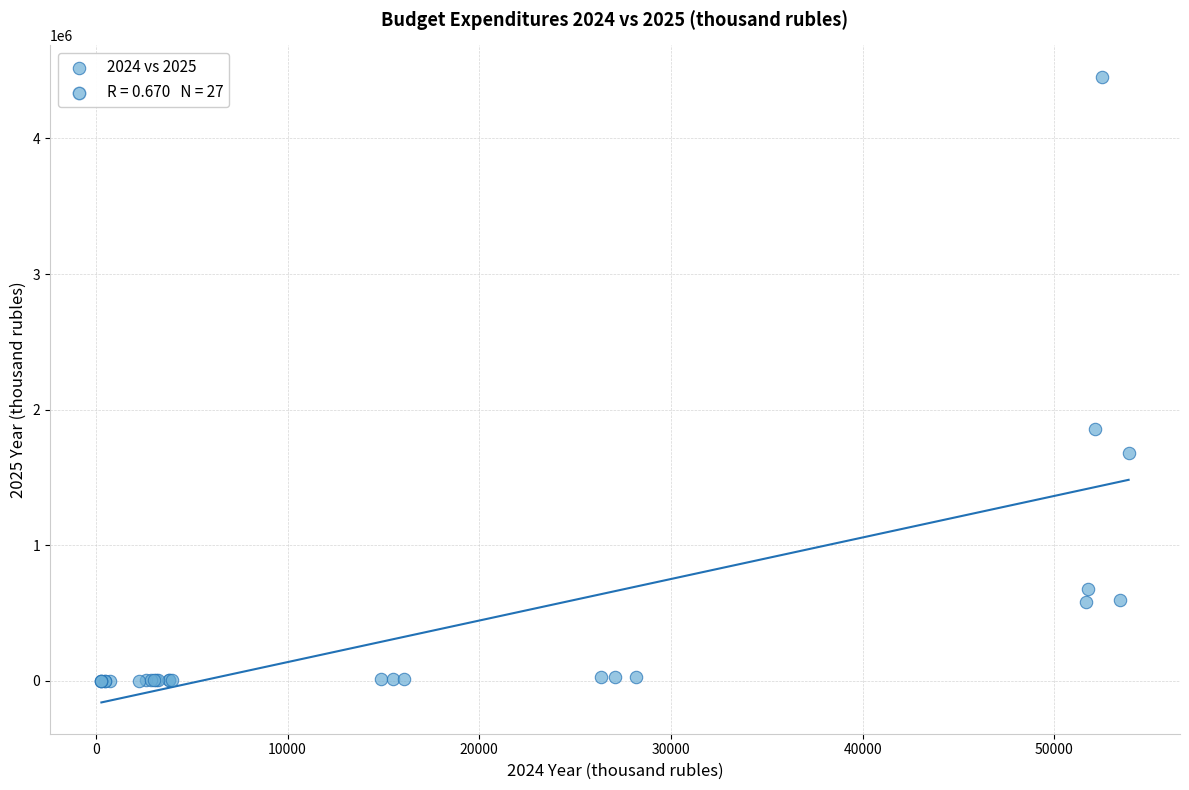

What Y value in the scatter plot is closest to 2227679?

1858025.7